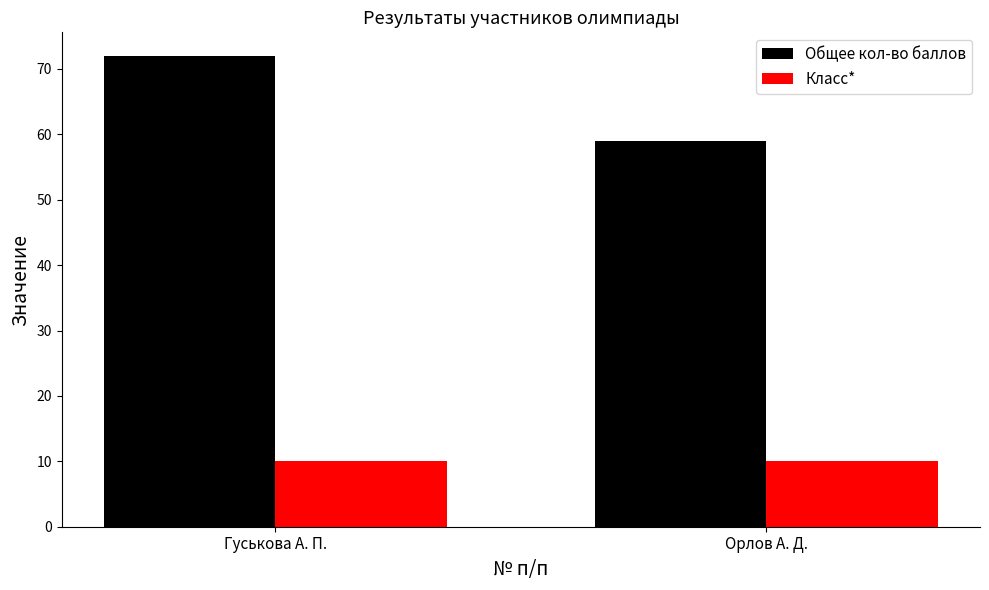

Reading left to right, extract all data points from this chart.

Общее кол-во баллов: Гуськова А. П.=72	Орлов А. Д.=59
Класс*: Гуськова А. П.=10	Орлов А. Д.=10